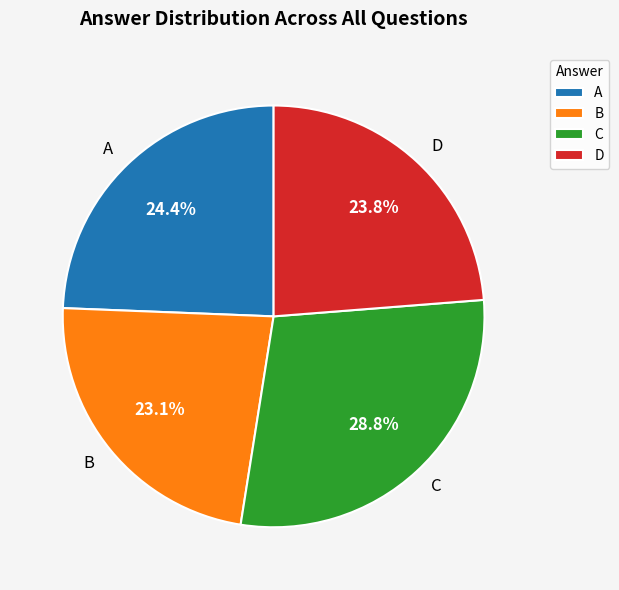

Which has a higher value, D or C?

C